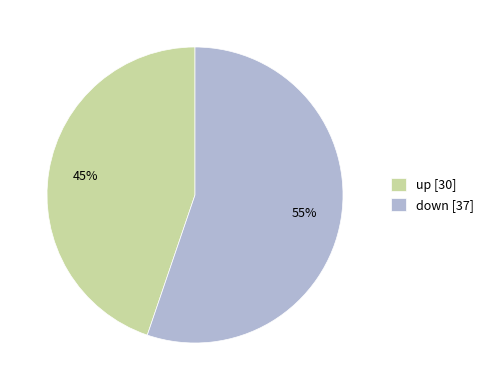

Does down account for over 50% of the chart?

Yes